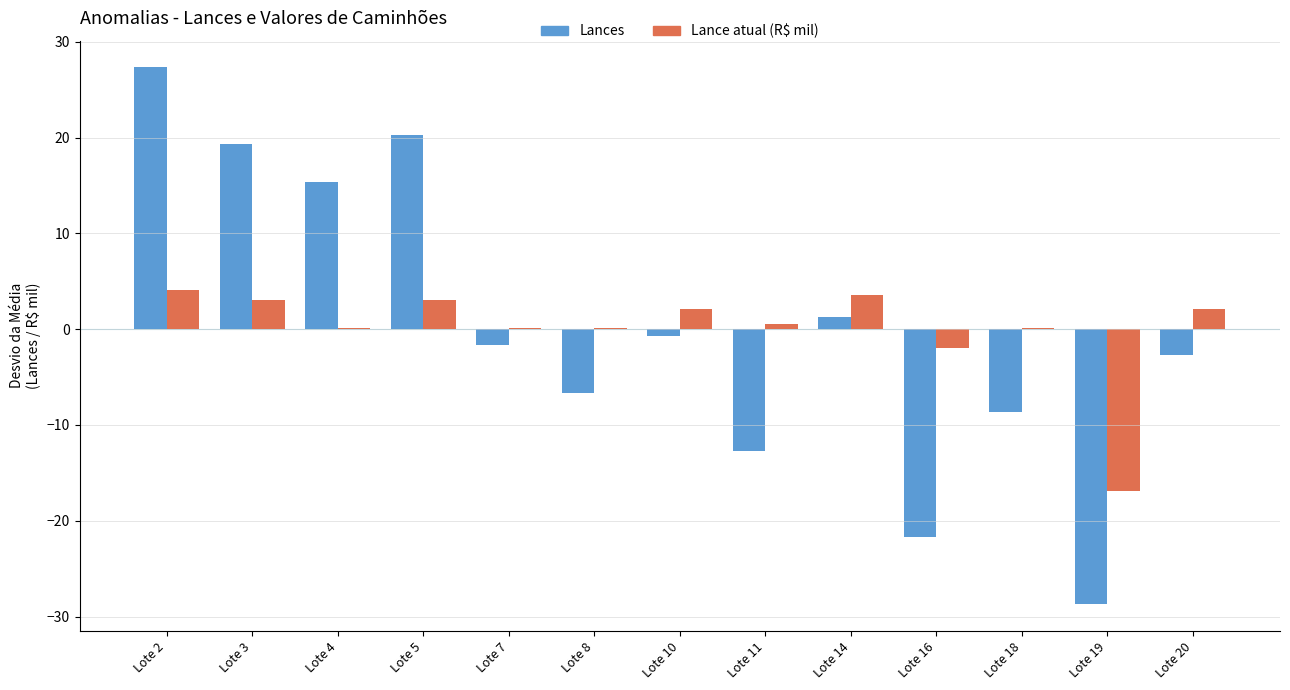

Reading left to right, extract all data points from this chart.

Lances: 27.3	19.3	15.3	20.3	-1.7	-6.7	-0.7	-12.7	1.3	-21.7	-8.7	-28.7	-2.7
Lance atual (R$ mil): 4.1	3.1	0.1	3.1	0.1	0.1	2.1	0.6	3.6	-1.9	0.1	-16.9	2.1